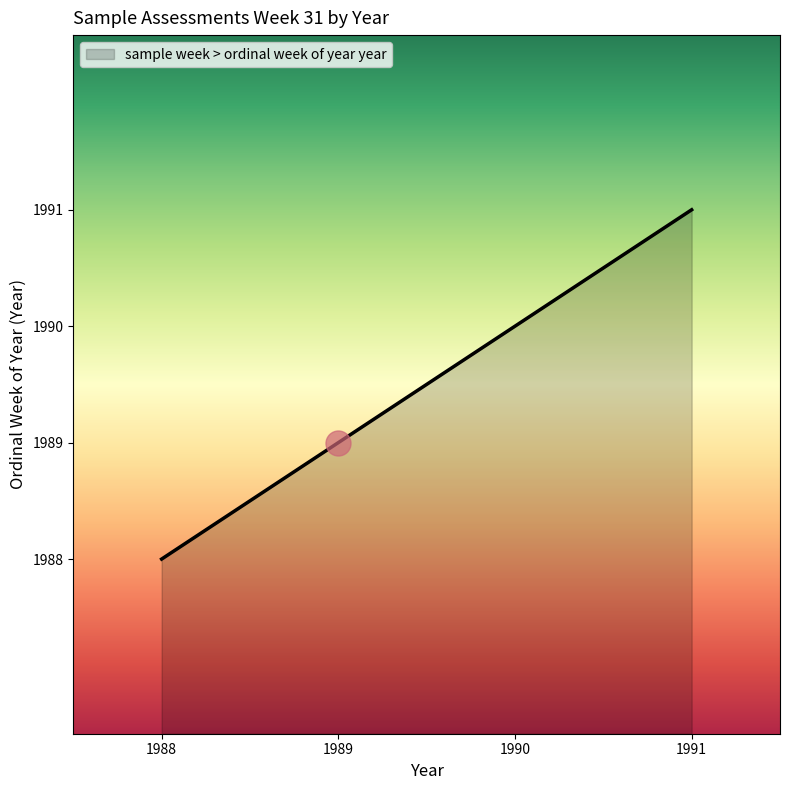

Does the chart display data point markers on the line(s)?

No